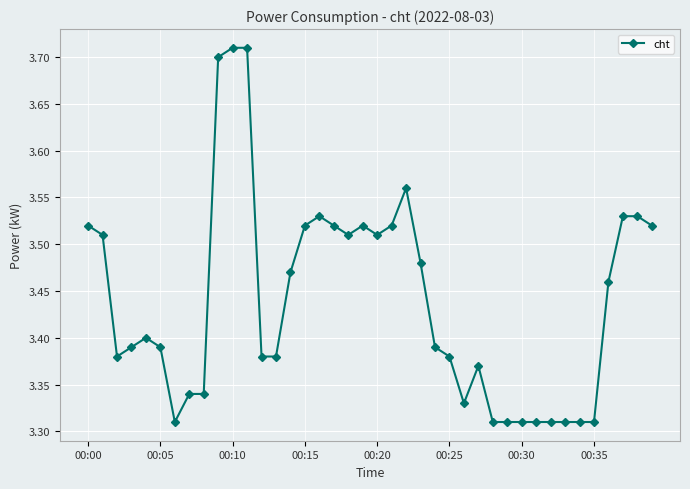

What is the difference between the second highest and minimum values?

0.4